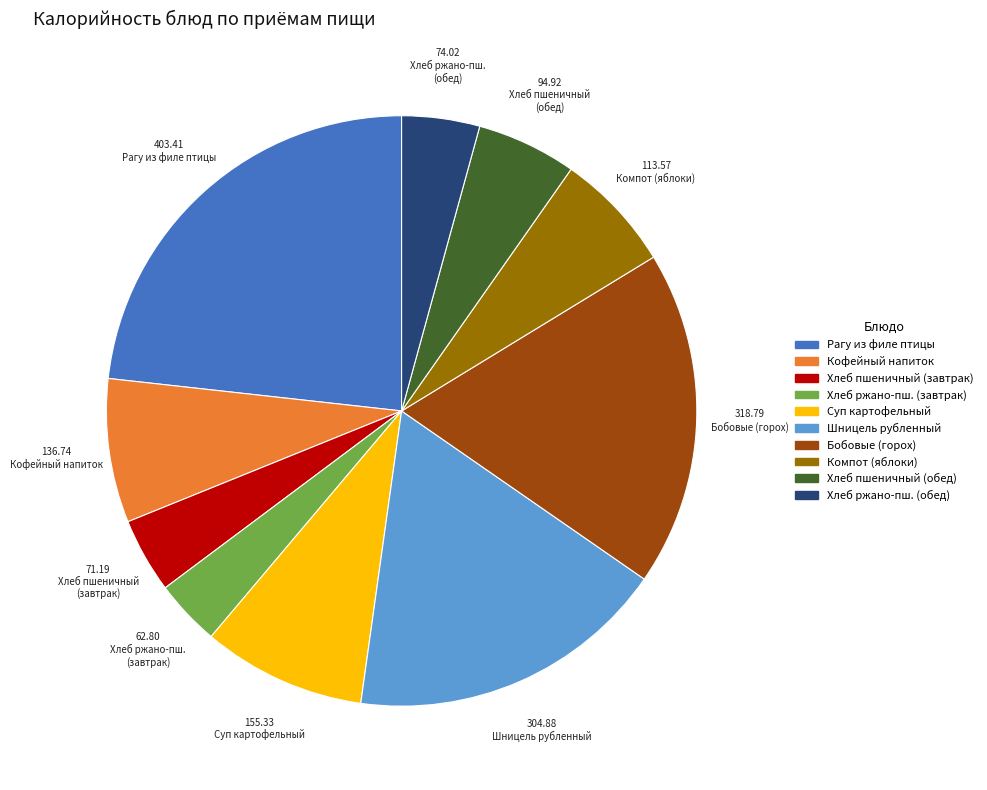

The Рагу из филе птицы slice represents 31% of the pie. True or false?

False